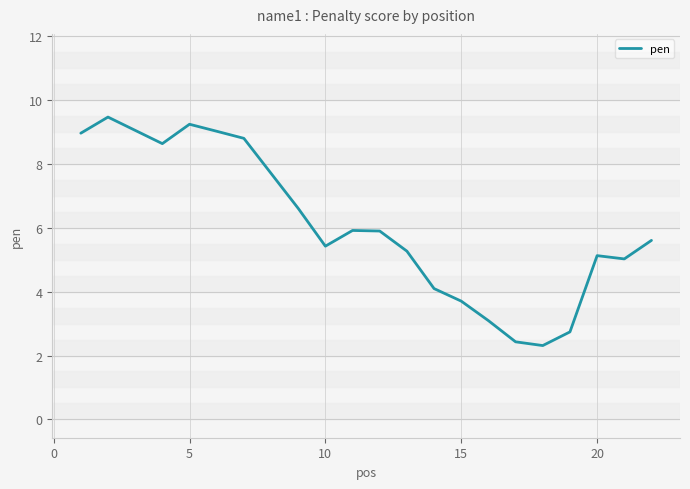

What is the difference between the maximum and minimum values?

7.2